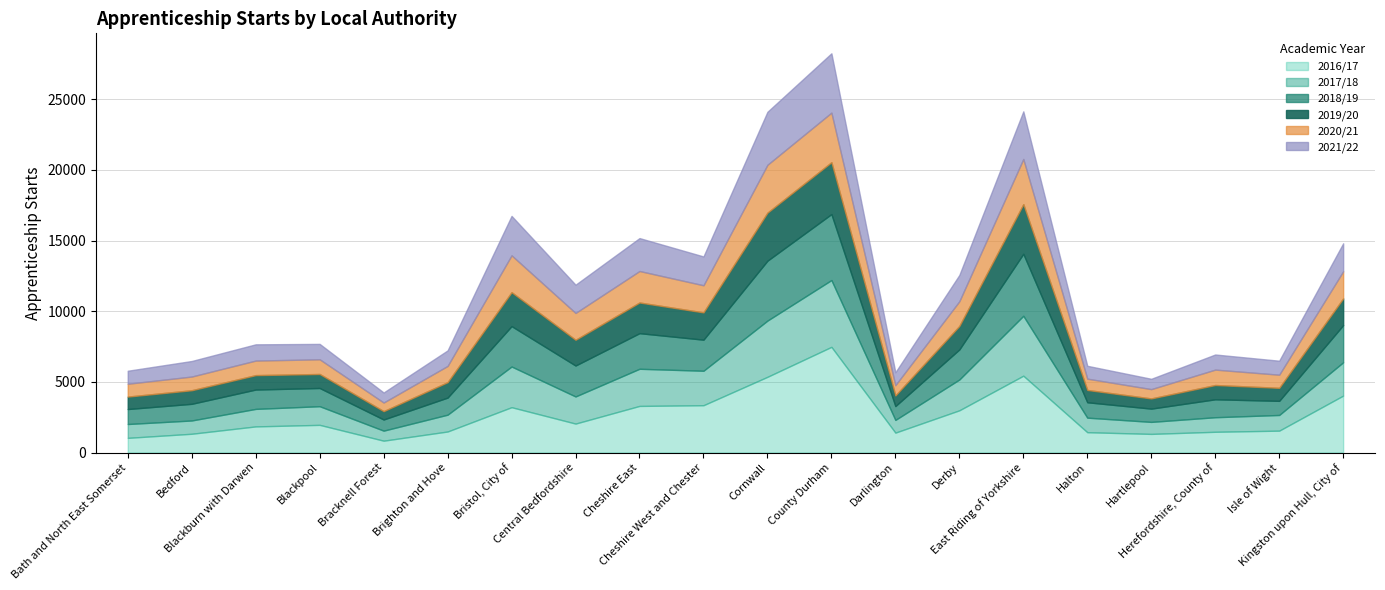

Which series changed the most between Bedford and Isle of Wight?

2016/17